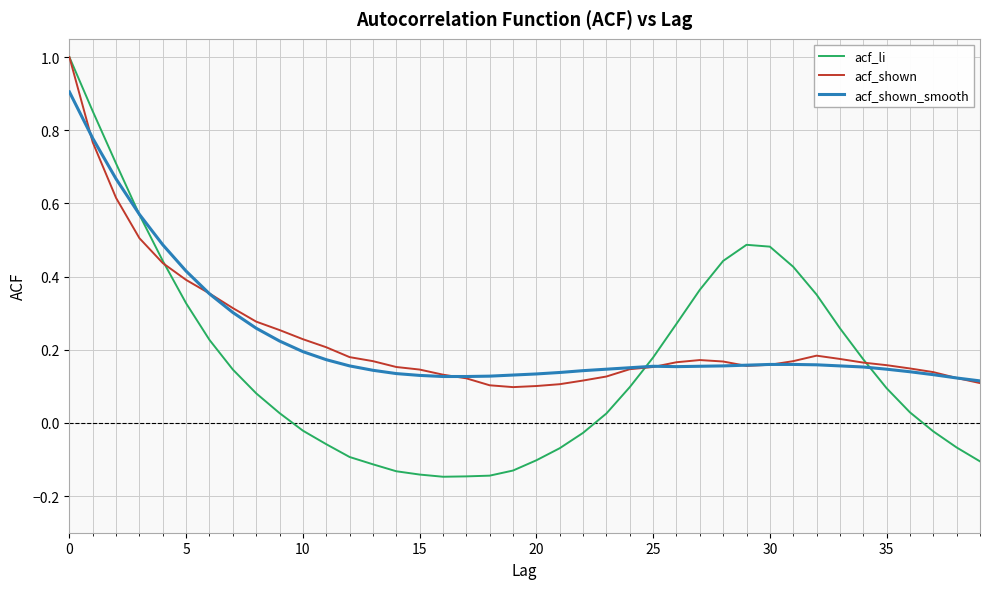

How many times do acf_shown_smooth and acf_li cross each other?

3